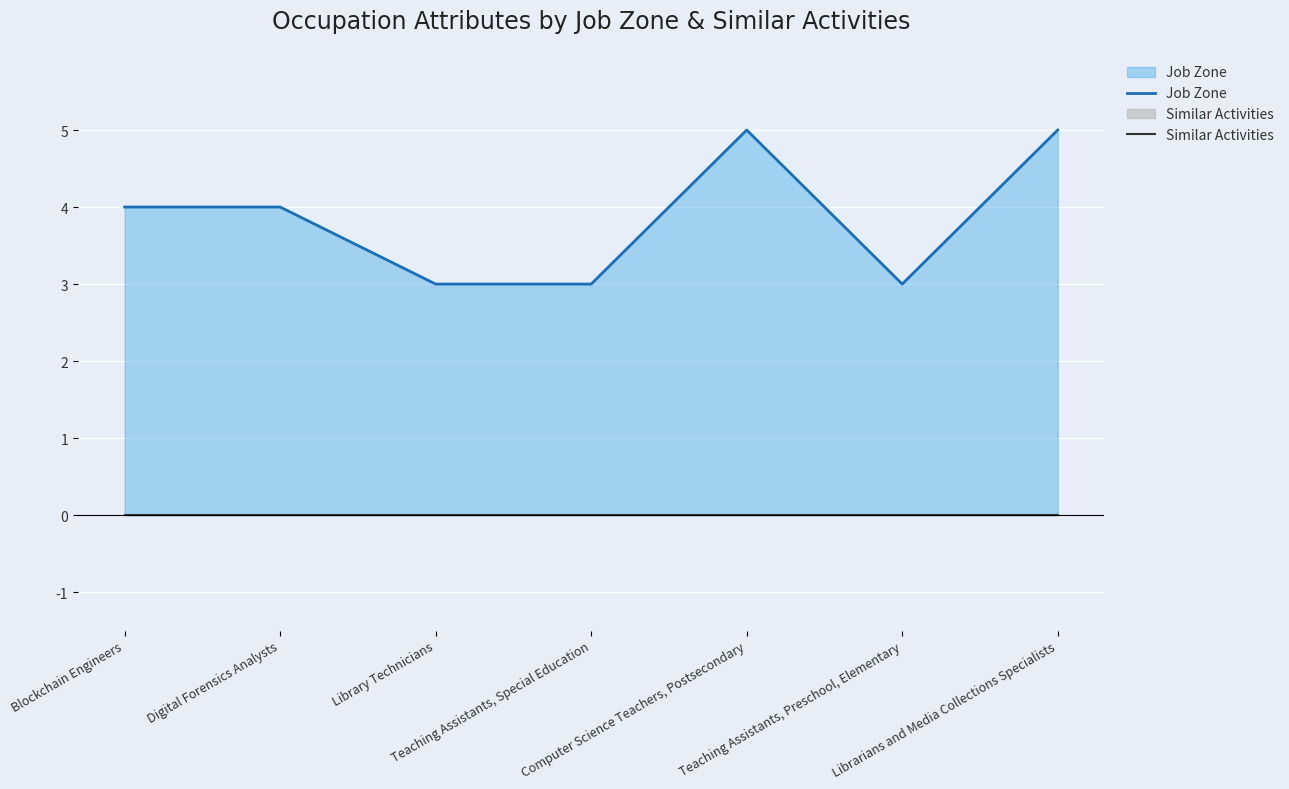

At how many categories does at least one series exceed 3?

4